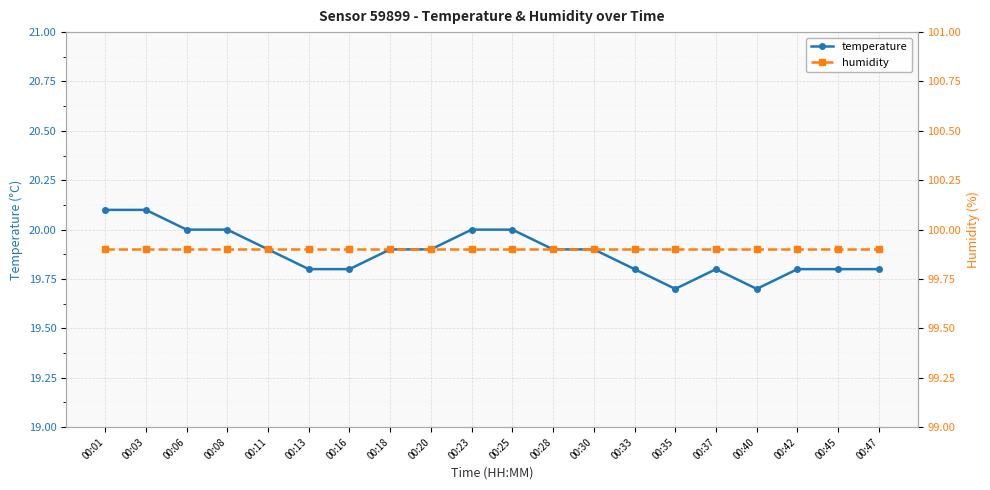

Which series has the largest total across all categories?

humidity